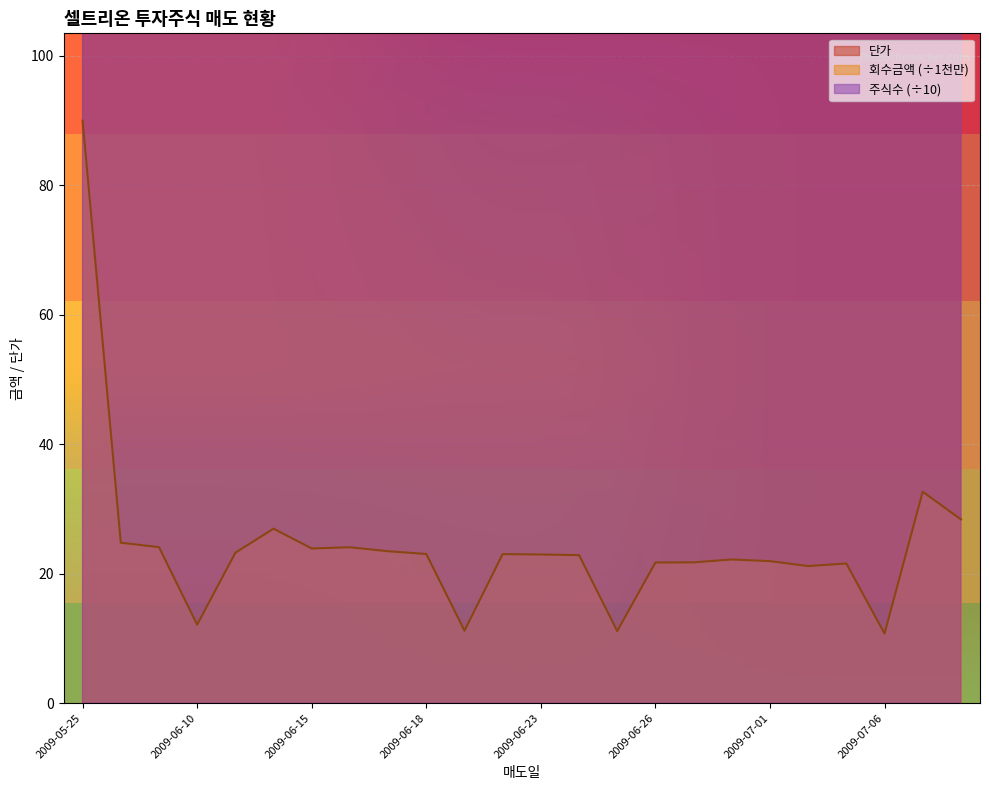

What is the value of the 회수금액 point at the 13th from the left?

23.0